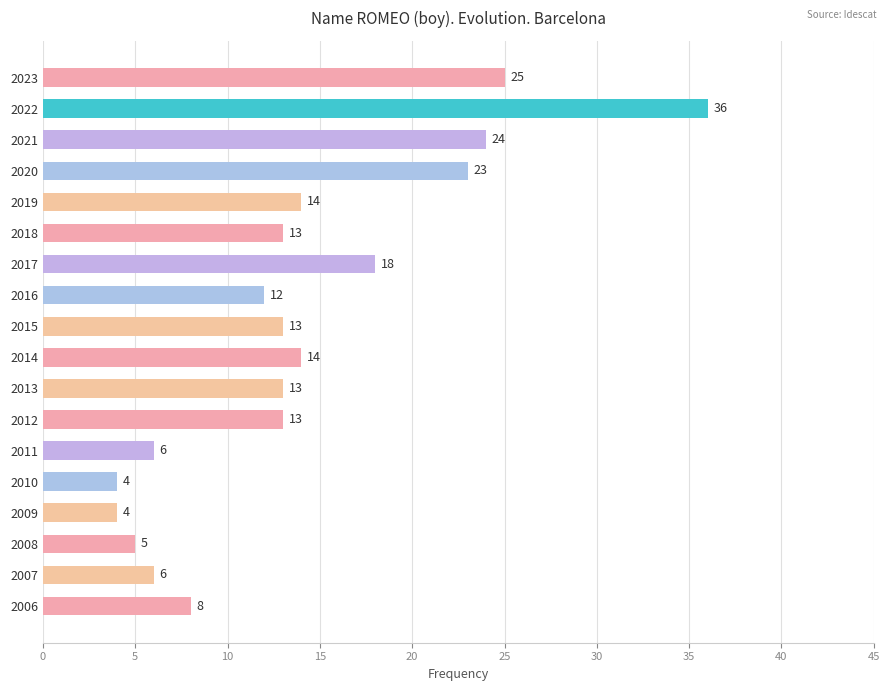

The value at 2019 is 7. True or false?

False